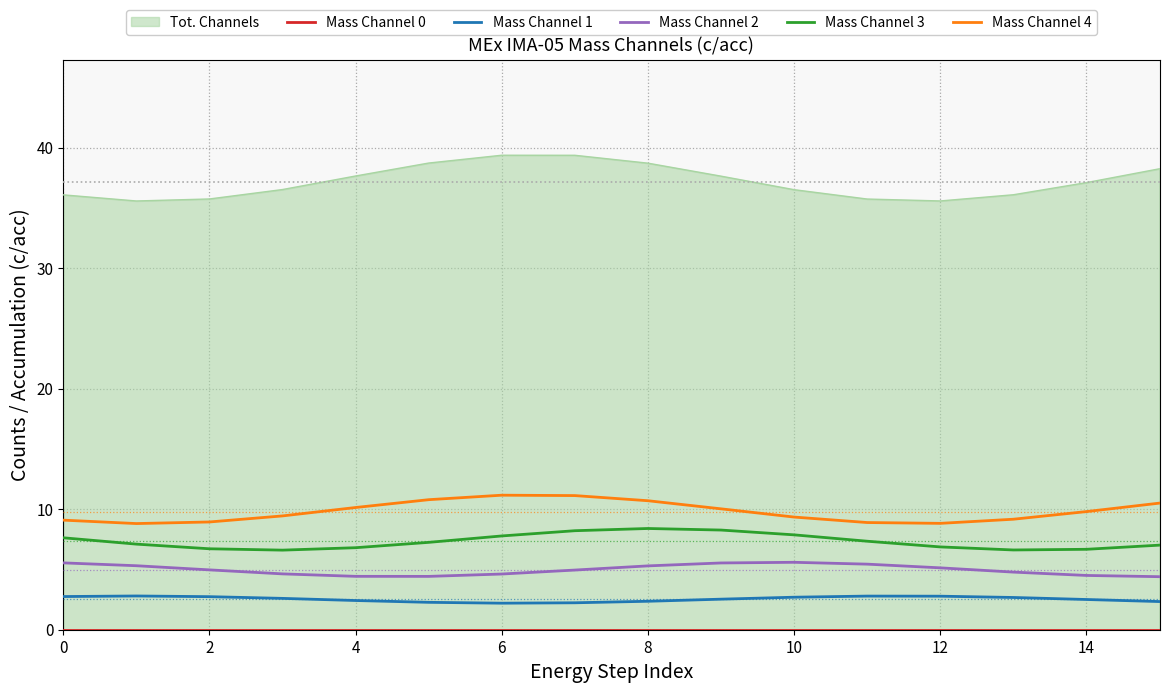

What is the highest value of the Mass Channel 3 series?

8.4